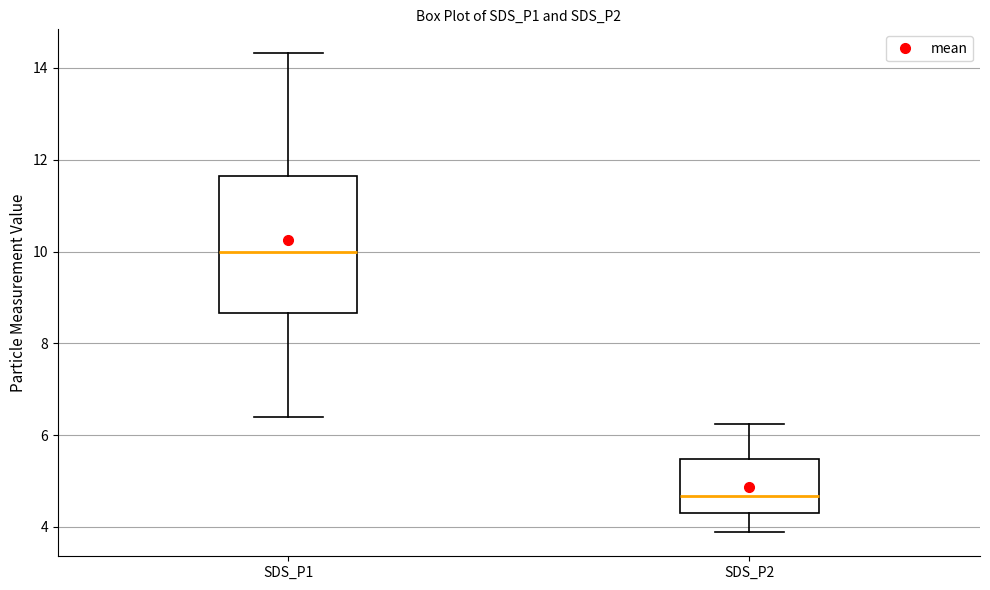

Where does the lower whisker of the box for SDS_P2 end on the y-axis? The values are not printed on the chart, so give them approximately, as read against the axis.

3.8